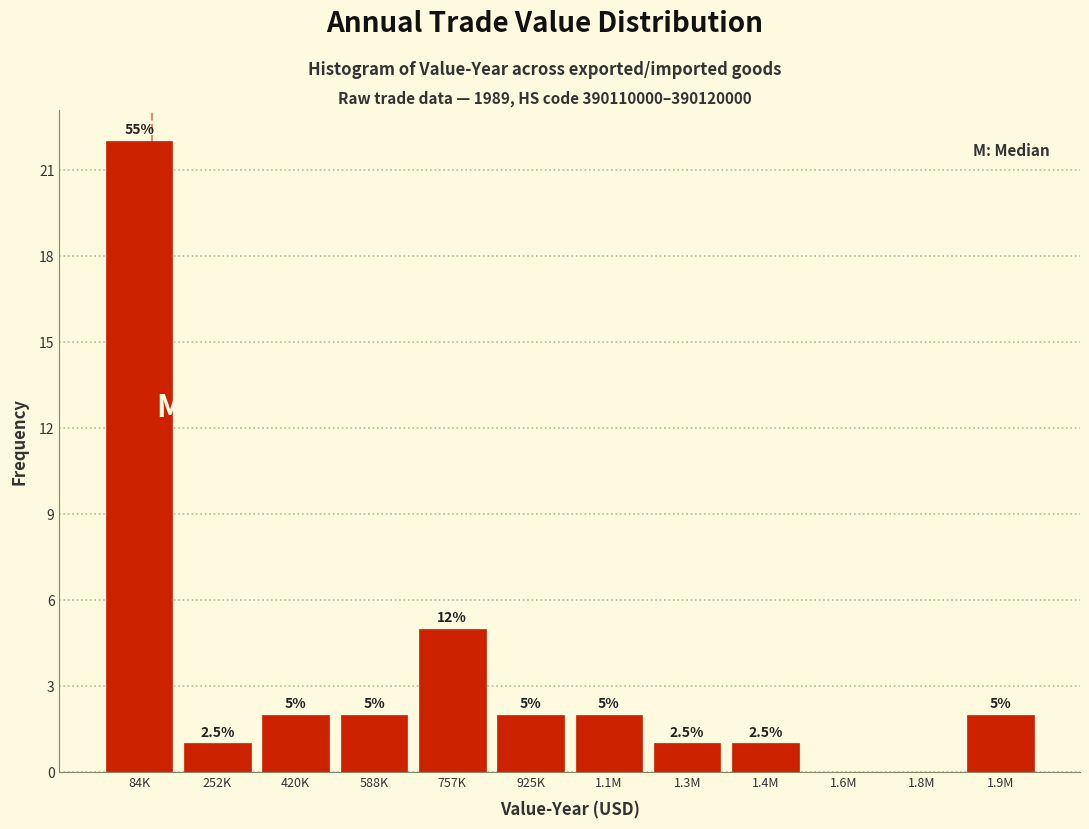

Reading right to left, list all the values displayed in this chart.

1.9M=2	1.8M=0	1.6M=0	1.4M=1	1.3M=1	1.1M=2	925K=2	757K=5	588K=2	420K=2	252K=1	84K=22